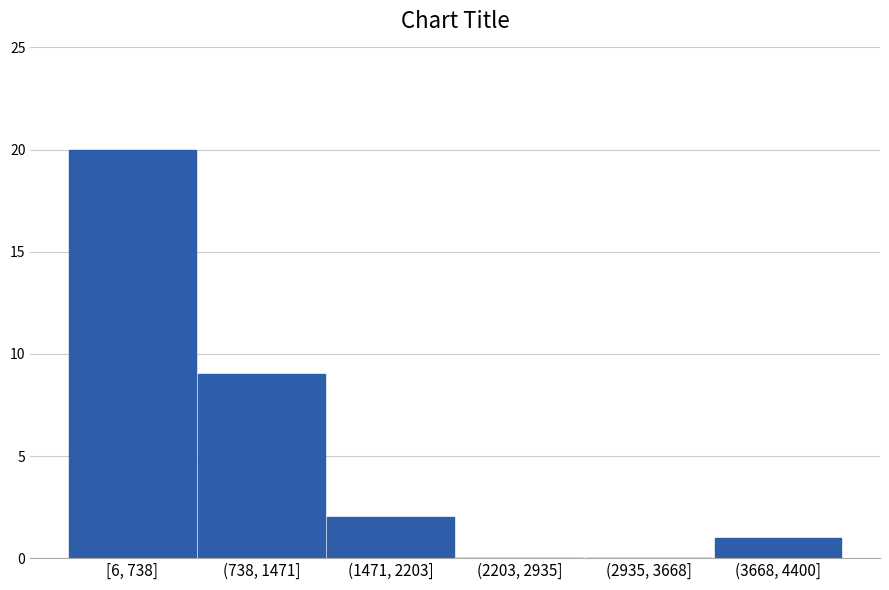

Reading left to right, what are all the values shown in this chart?

[6, 738]=20	(738, 1471]=9	(1471, 2203]=2	(2203, 2935]=0	(2935, 3668]=0	(3668, 4400]=1